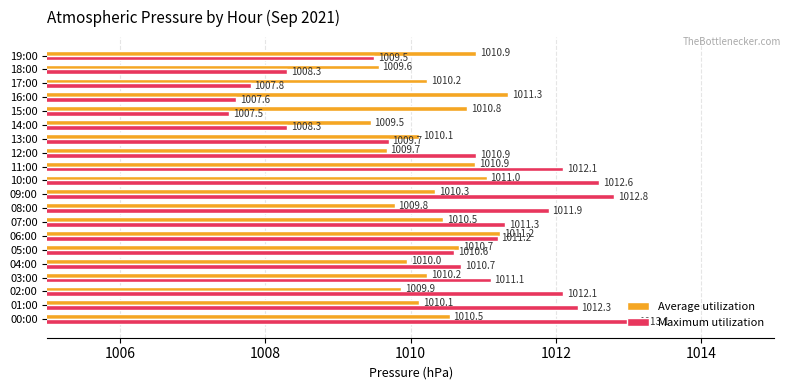

What are all the series names shown in the legend?

Average utilization, Maximum utilization